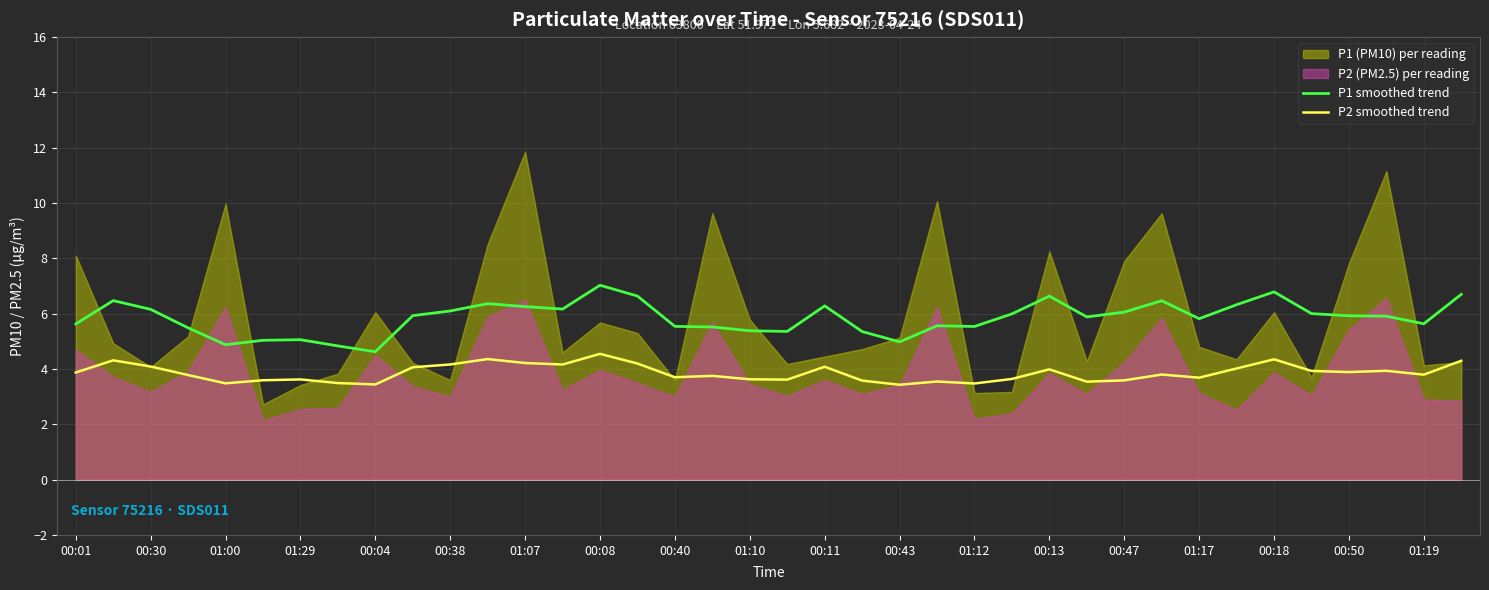

The P1 smoothed trend series shows 9.1 at 00:18. True or false?

False